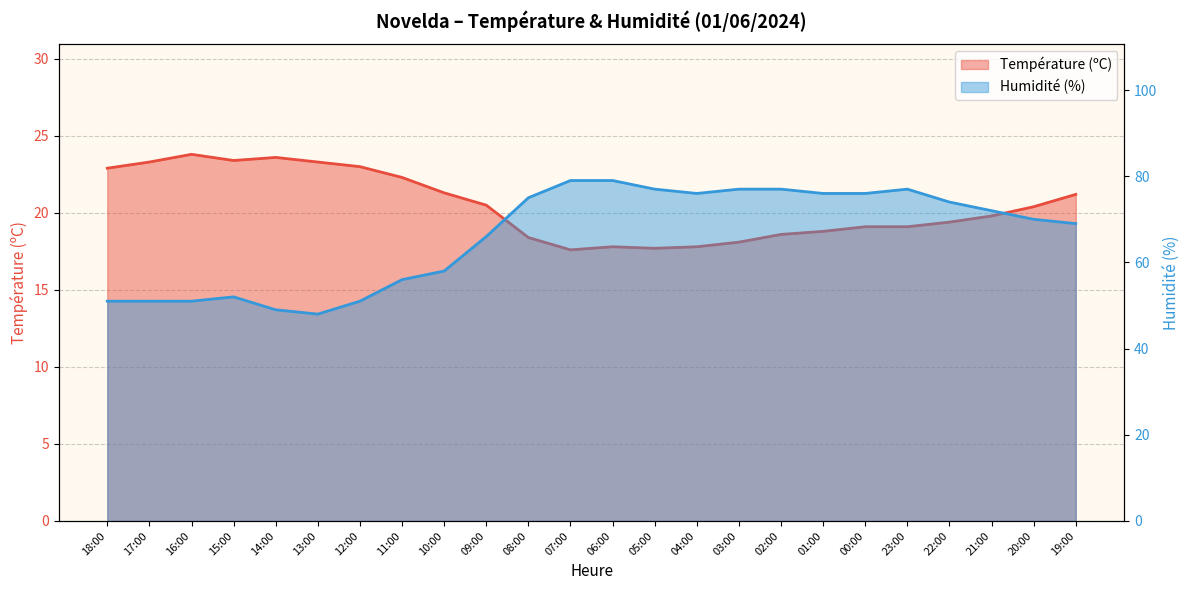

Rank the categories by Température (ºC) value from highest to lowest.

16:00, 14:00, 15:00, 17:00, 13:00, 12:00, 18:00, 11:00, 10:00, 19:00, 09:00, 20:00, 21:00, 22:00, 00:00, 23:00, 01:00, 02:00, 08:00, 03:00, 06:00, 04:00, 05:00, 07:00